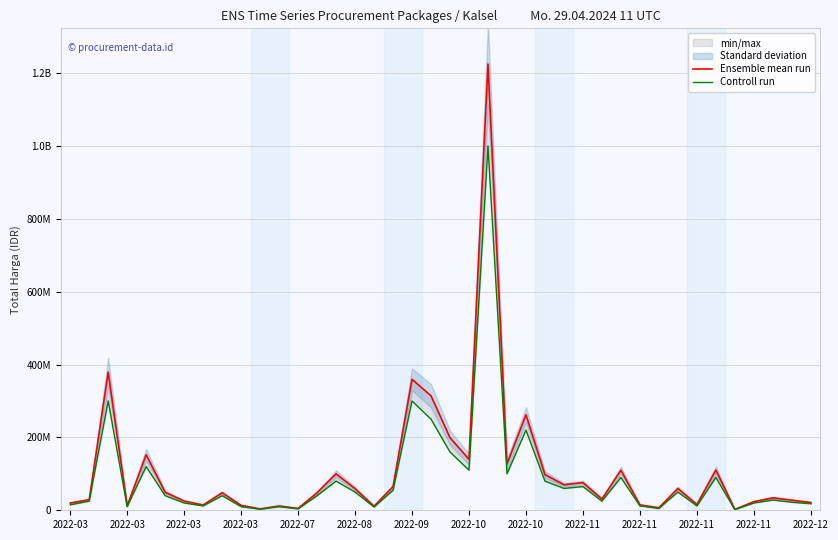

Rank the series by their maximum value, from lowest to highest.

Controll run, Ensemble mean run